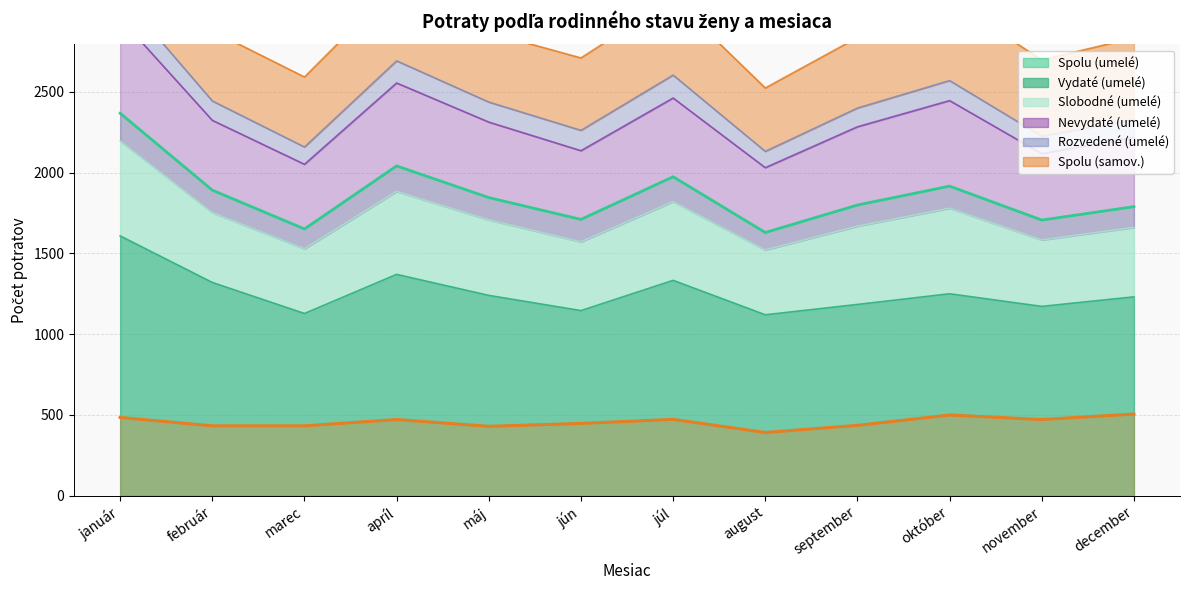

Reading left to right, extract all data points from this chart.

485	433	433	472	430	448	473	392	436	500	472	506